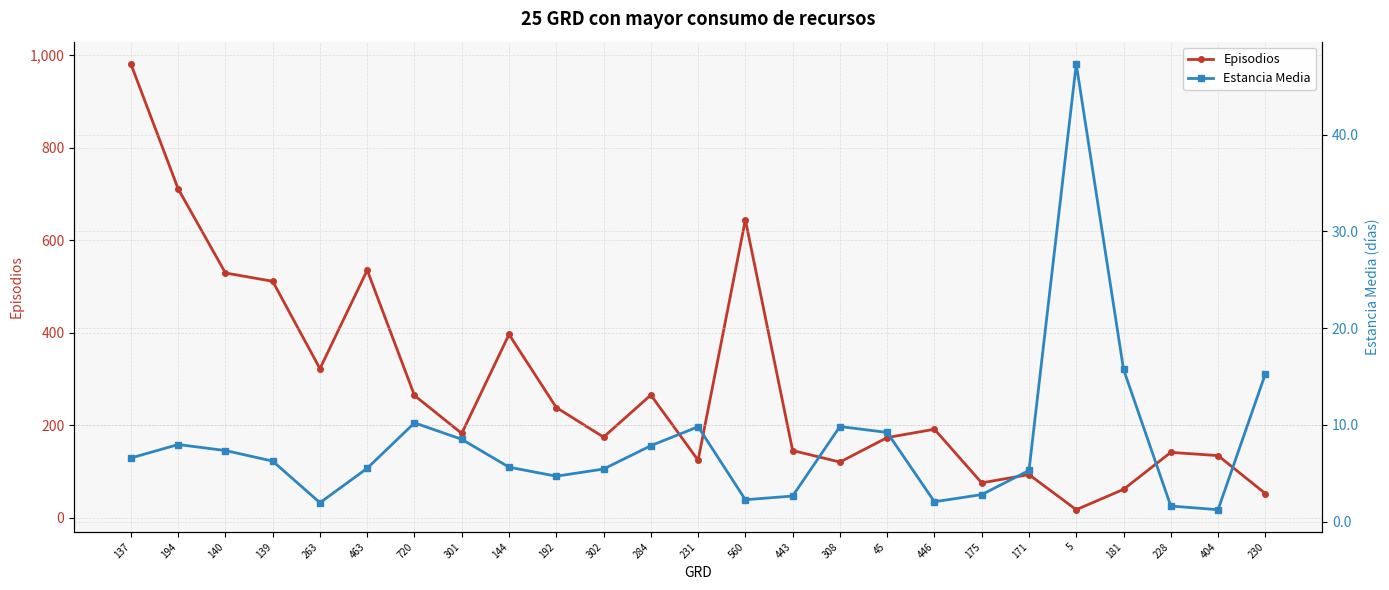

Rank the series by their average value, from highest to lowest.

Episodios, Estancia Media